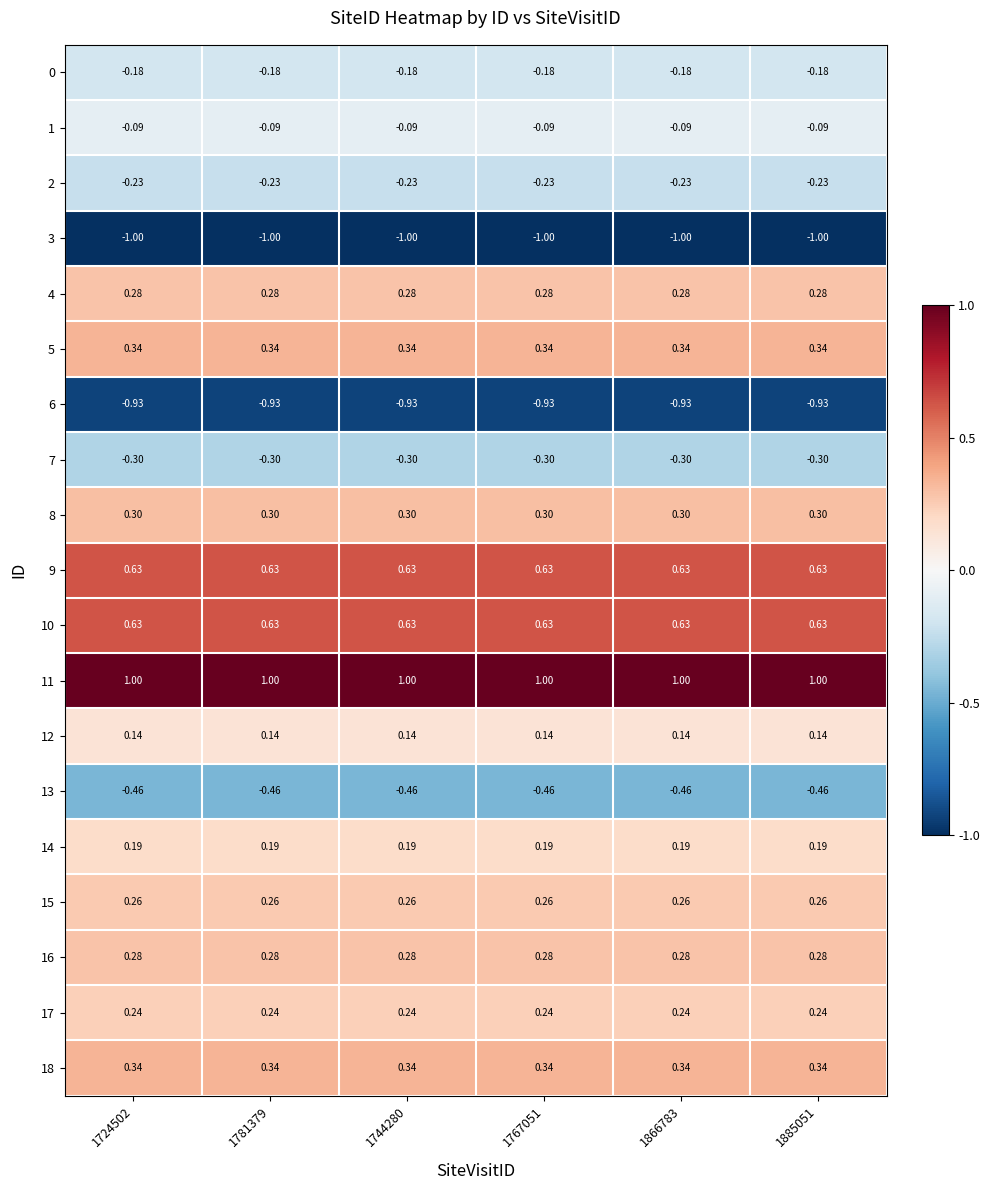

Is the value of 12 at 1781379 greater than the value of 11 at 1767051?

No